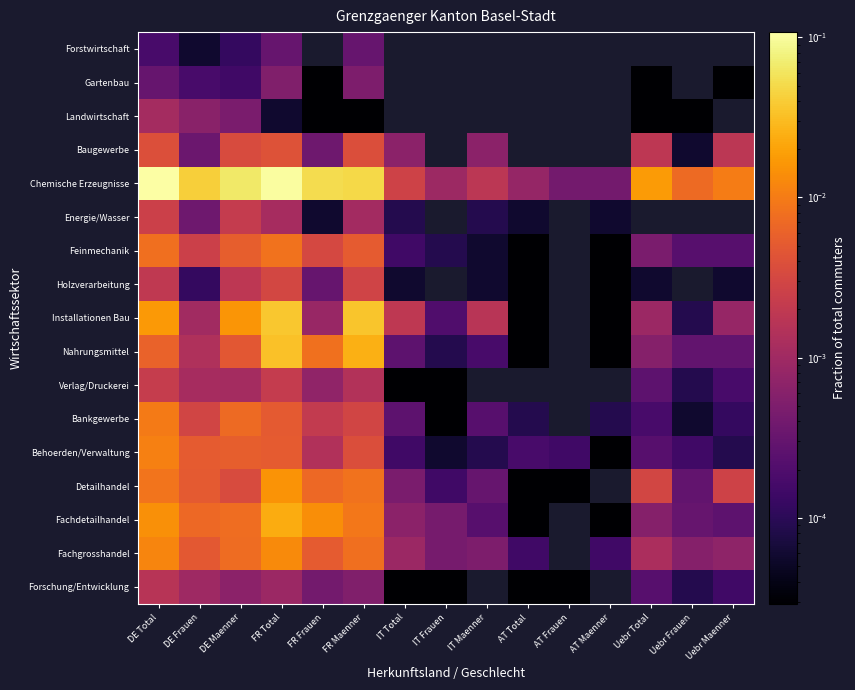

What is the total value across all series at FR Maenner?

0.2